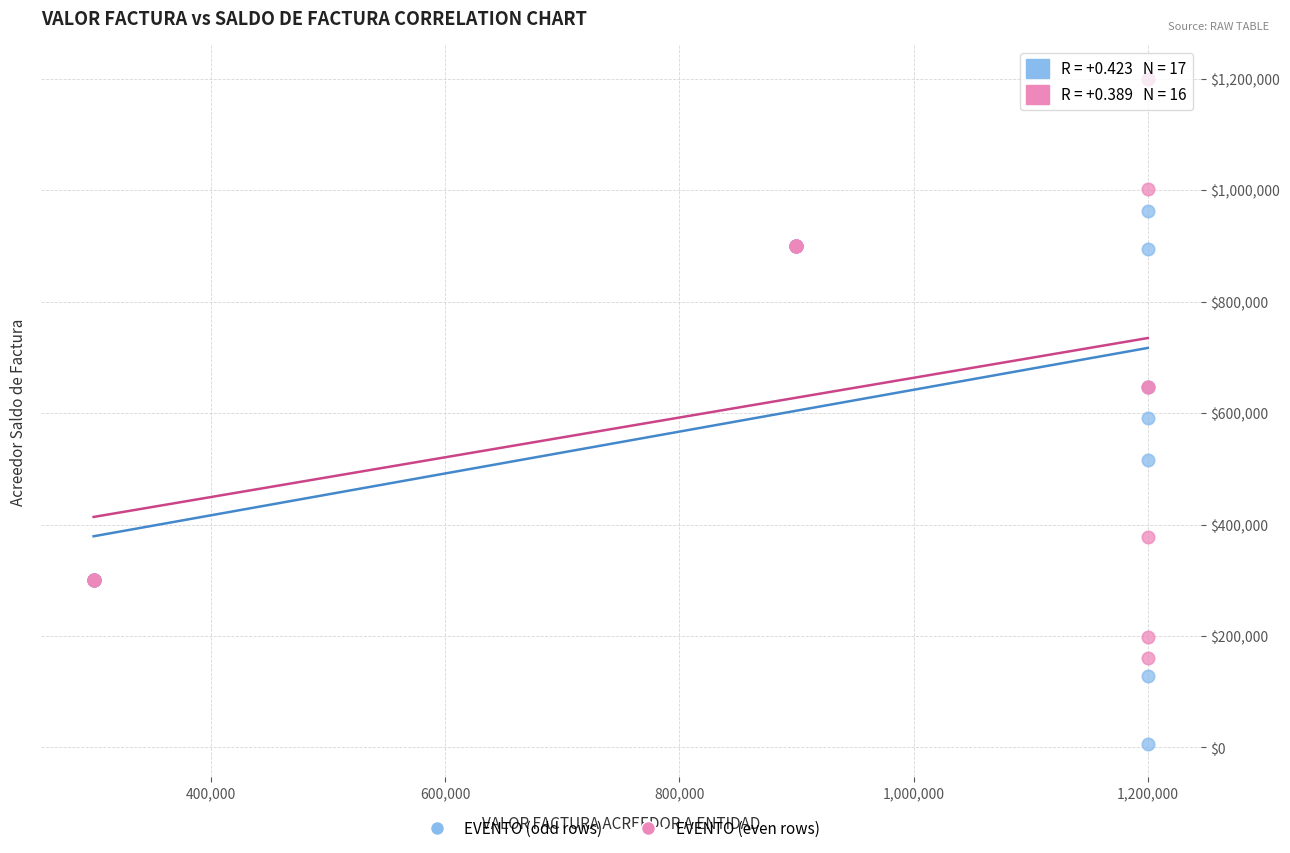

Which series reaches the minimum Y coordinate?

EVENTO (odd rows)